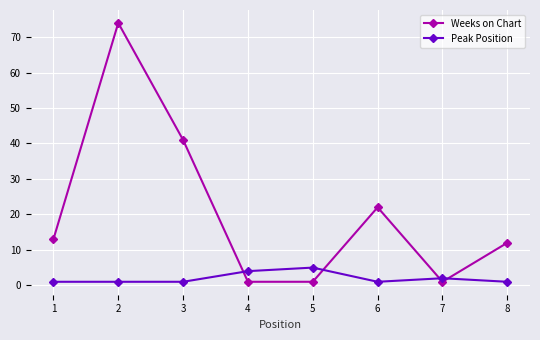

How many lines are shown in the chart?

2